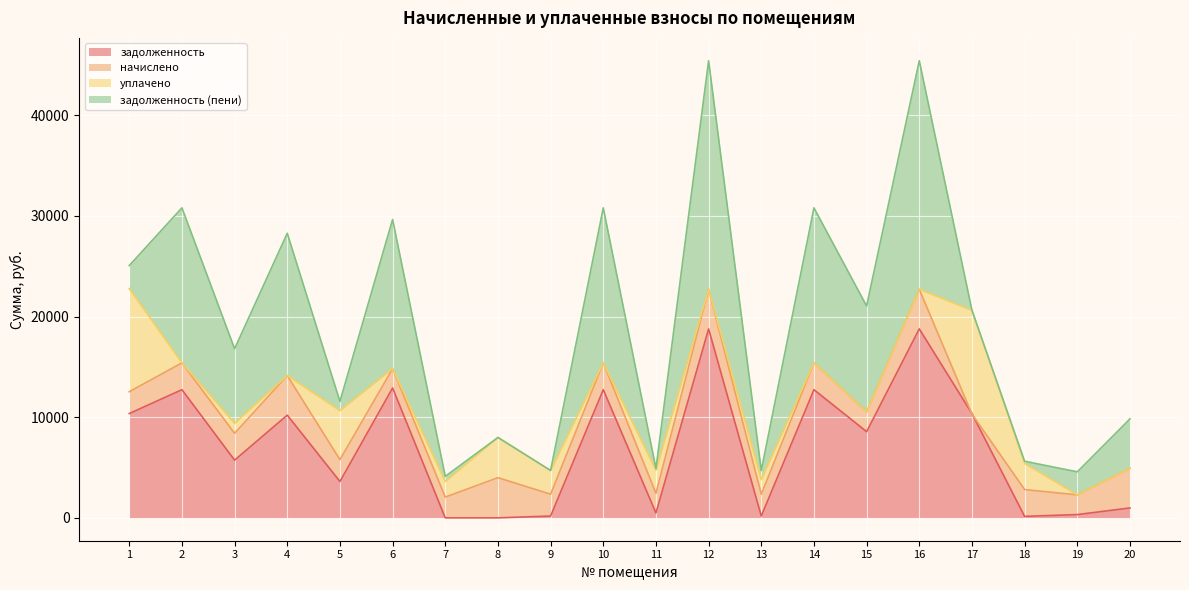

List the series in order of their peak value, lowest first.

начислено, уплачено, задолженность, задолженность (пени)